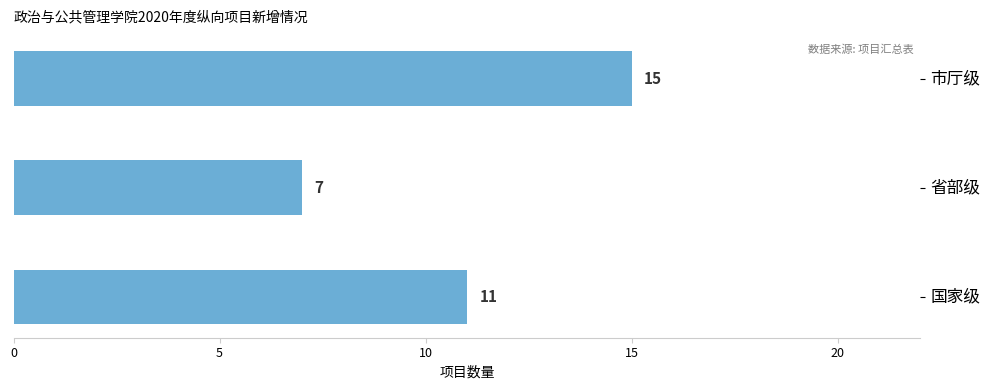

Rank the categories by value from lowest to highest.

省部级, 国家级, 市厅级